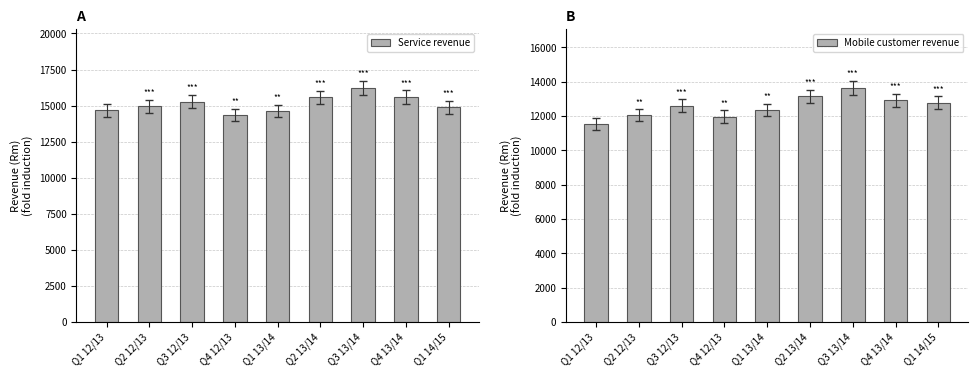

Which label corresponds to the smallest value in the chart?

Q1 12/13